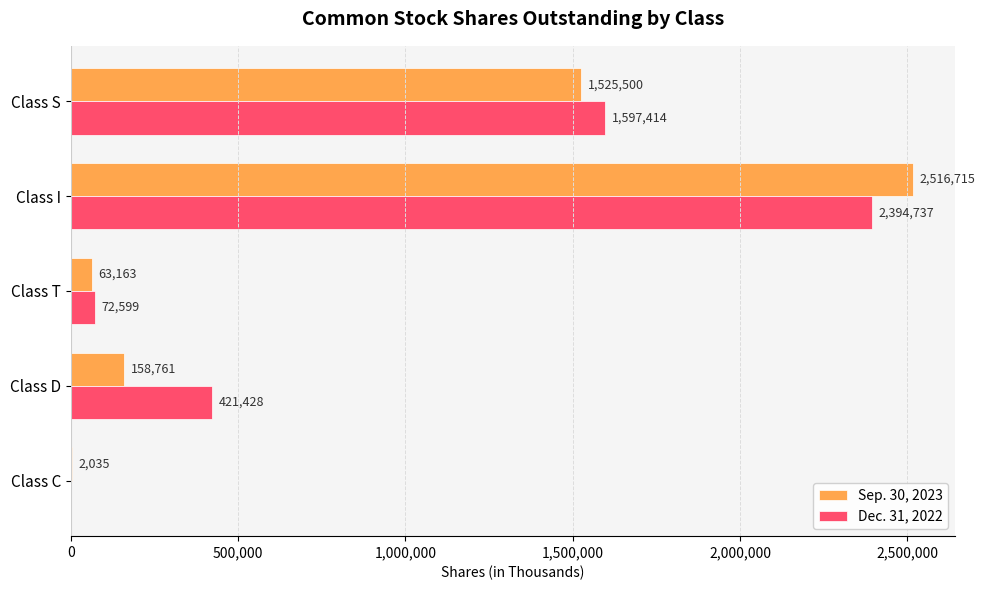

True or false: Dec. 31, 2022 has a value of 802749 at Class C.

False